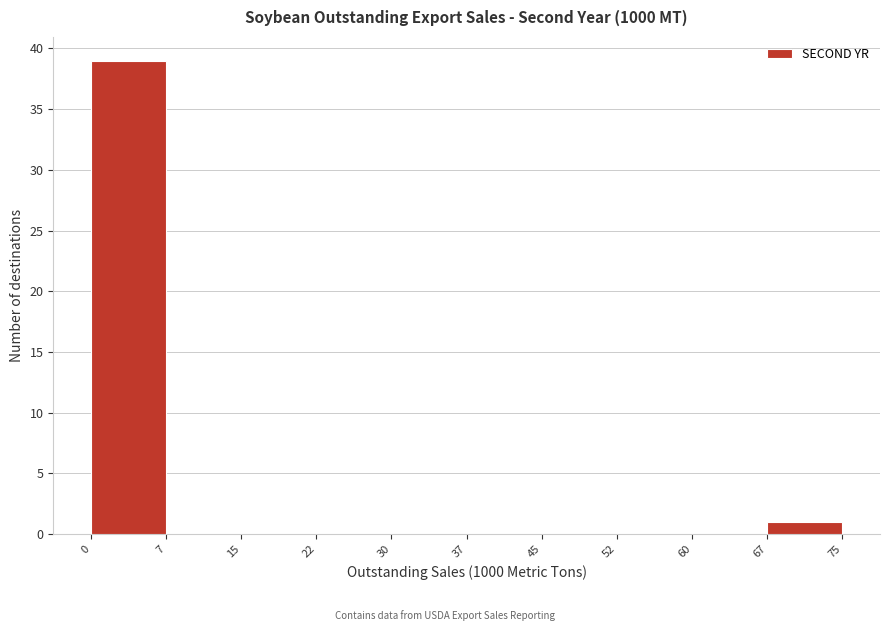

Reading left to right, transcribe this chart: for each bar, give the range it covers on the x-axis and its height. The values are not printed on the chart, so give them approximately, as read against the axis.

0 to 7: 39
7 to 15: 0
15 to 22: 0
22 to 30: 0
30 to 37: 0
37 to 45: 0
45 to 52: 0
52 to 60: 0
60 to 67: 0
67 to 75: 1